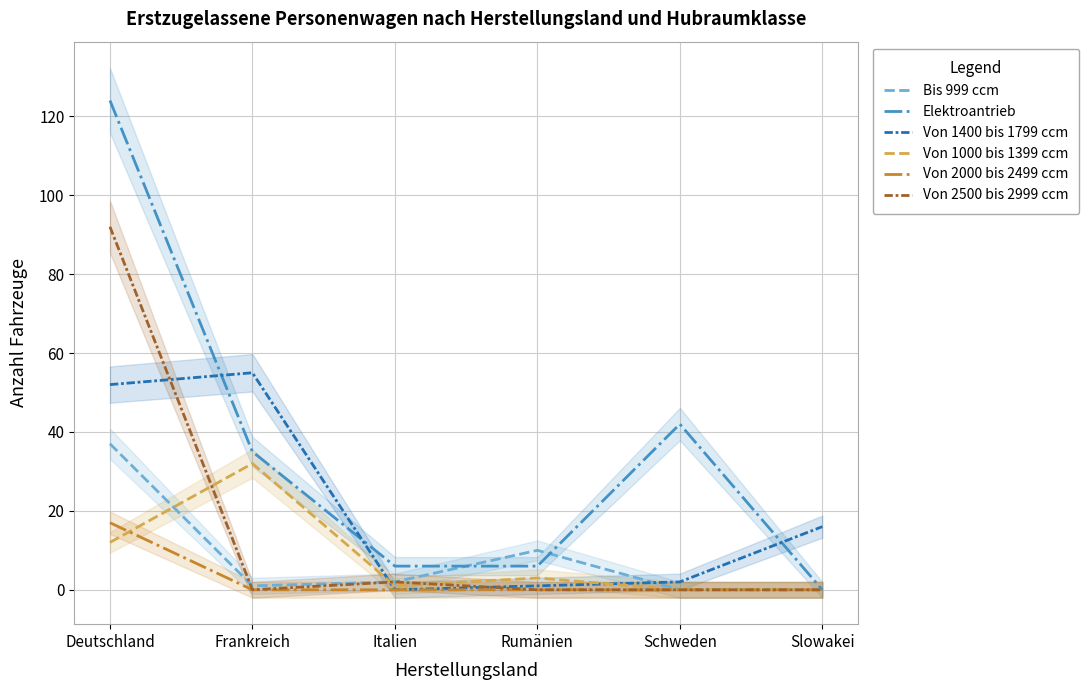

At which label is Von 1400 bis 1799 ccm closest to 27?

Slowakei